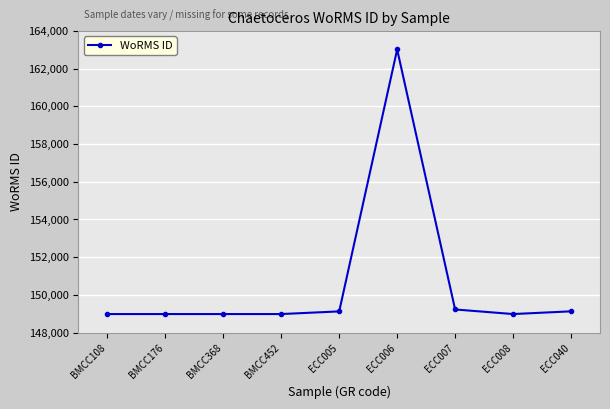

What is the greatest value displayed?

163013